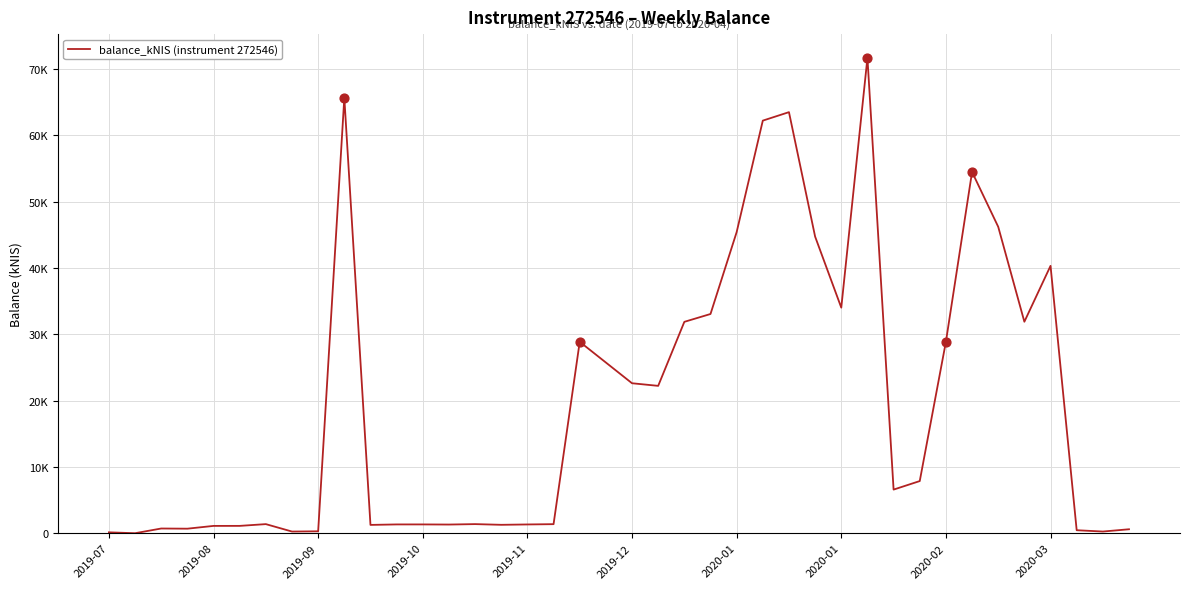

Does the chart have visible grid lines?

Yes